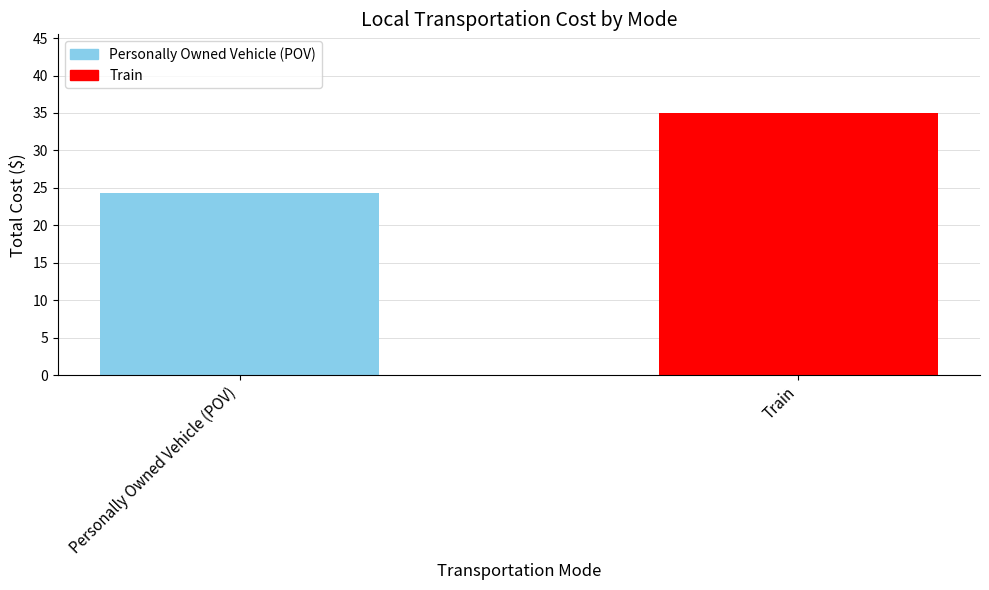

The value at Train is 35.0. True or false?

True